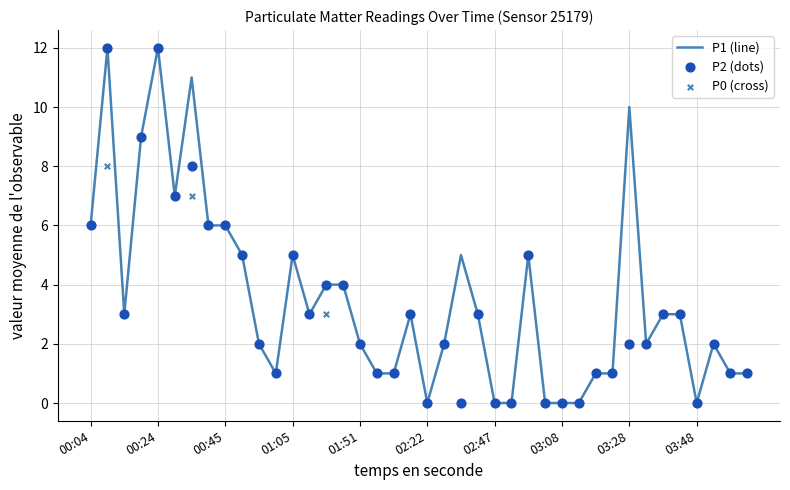

Which series has the largest total across all categories?

P1 (line)